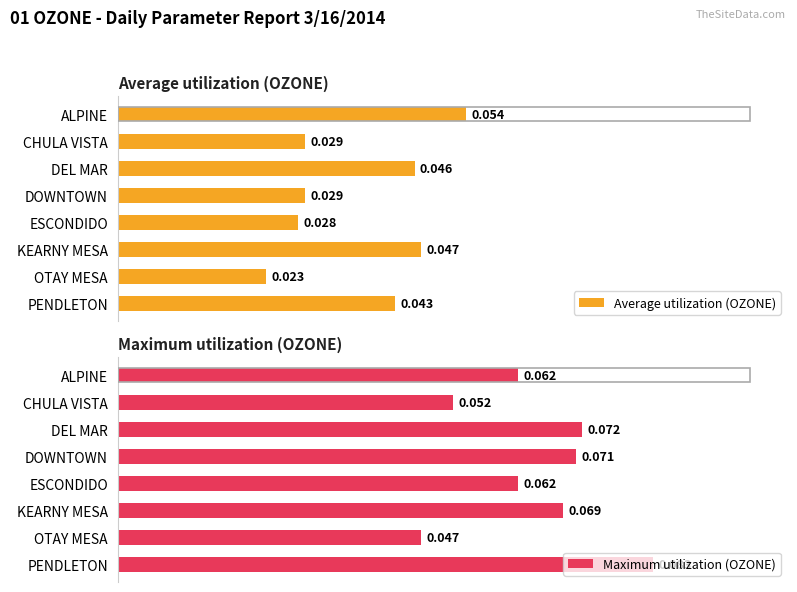

Rank the series by their average value, from highest to lowest.

Maximum utilization (OZONE), Average utilization (OZONE)